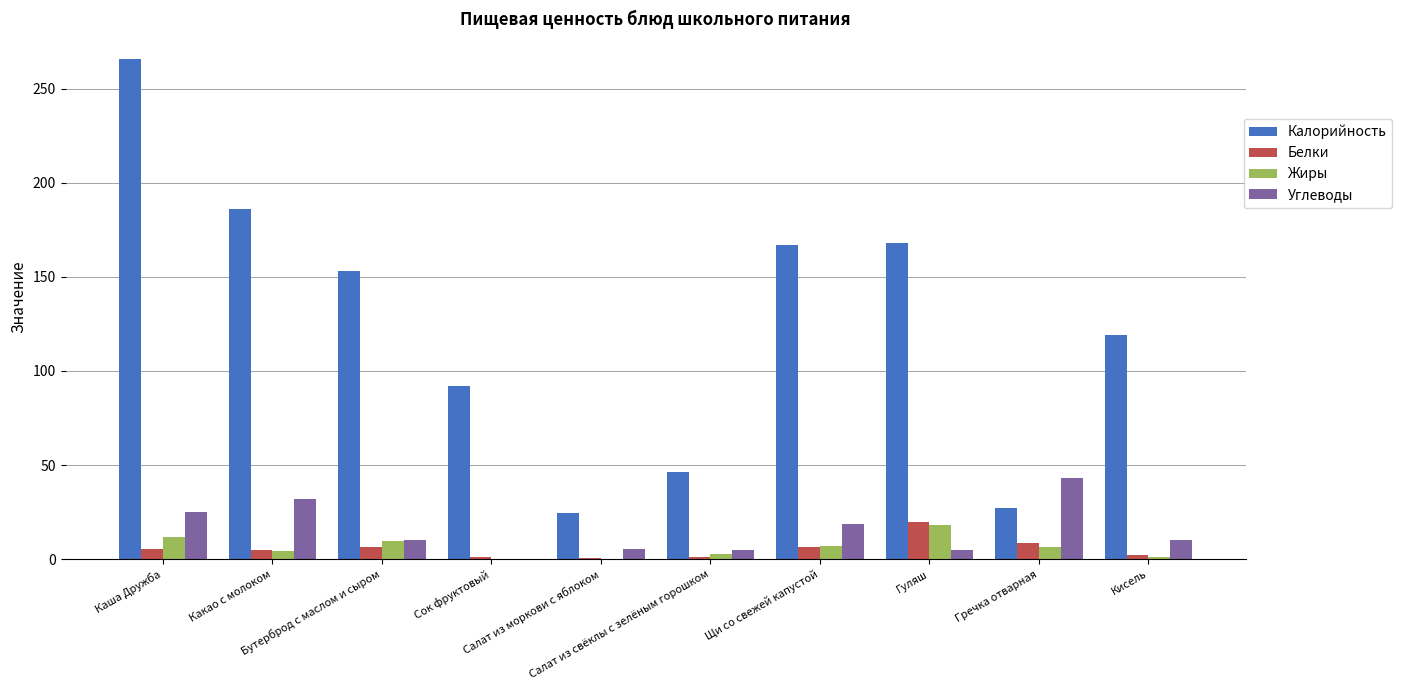

What is the sum of all Белки values?

57.0